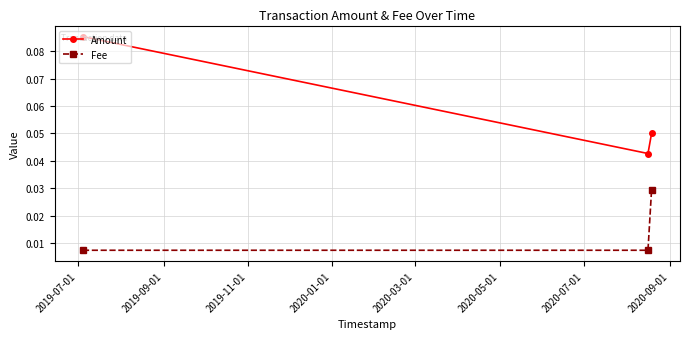

Rank the series by their maximum value, from highest to lowest.

Amount, Fee